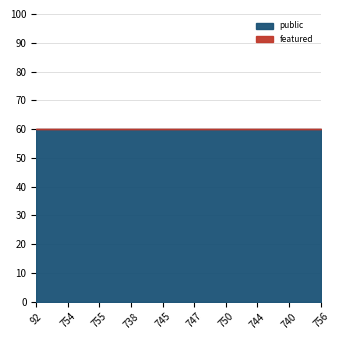

What is the label of the 9th point from the left?

740